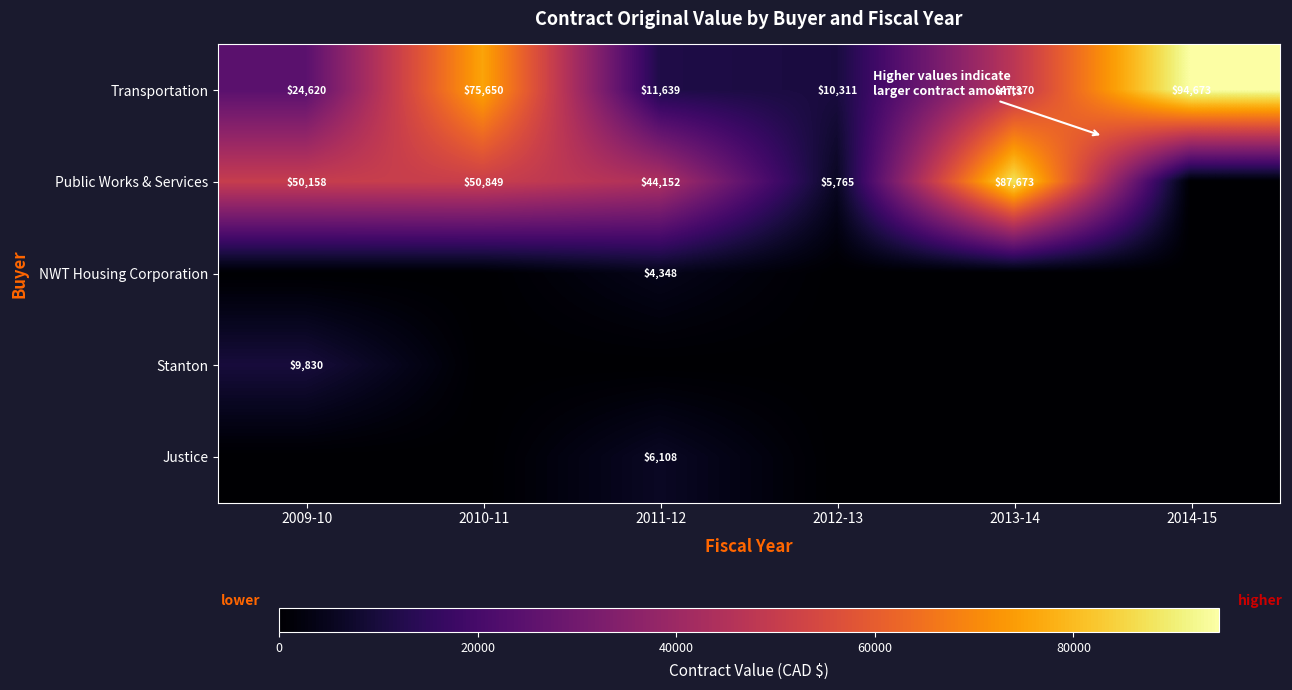

What is the sum of all Transportation values?

264263